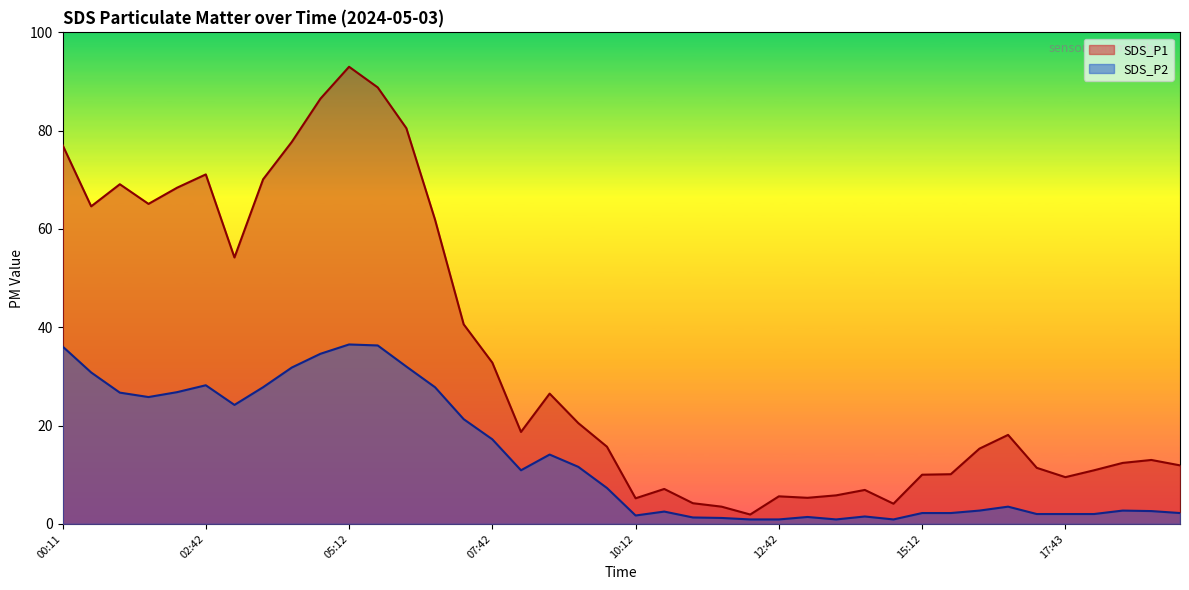

The value of SDS_P2 at 08:12 is 16.2. True or false?

False